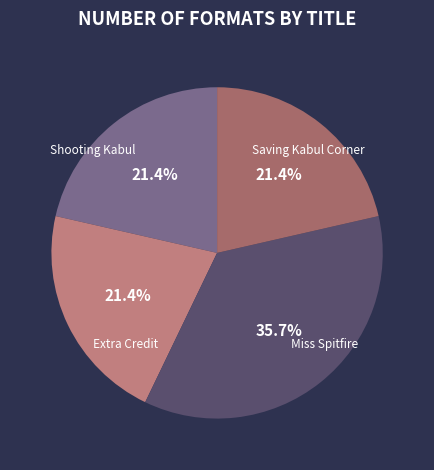

Is it true that Extra Credit is 36% of the pie?

True